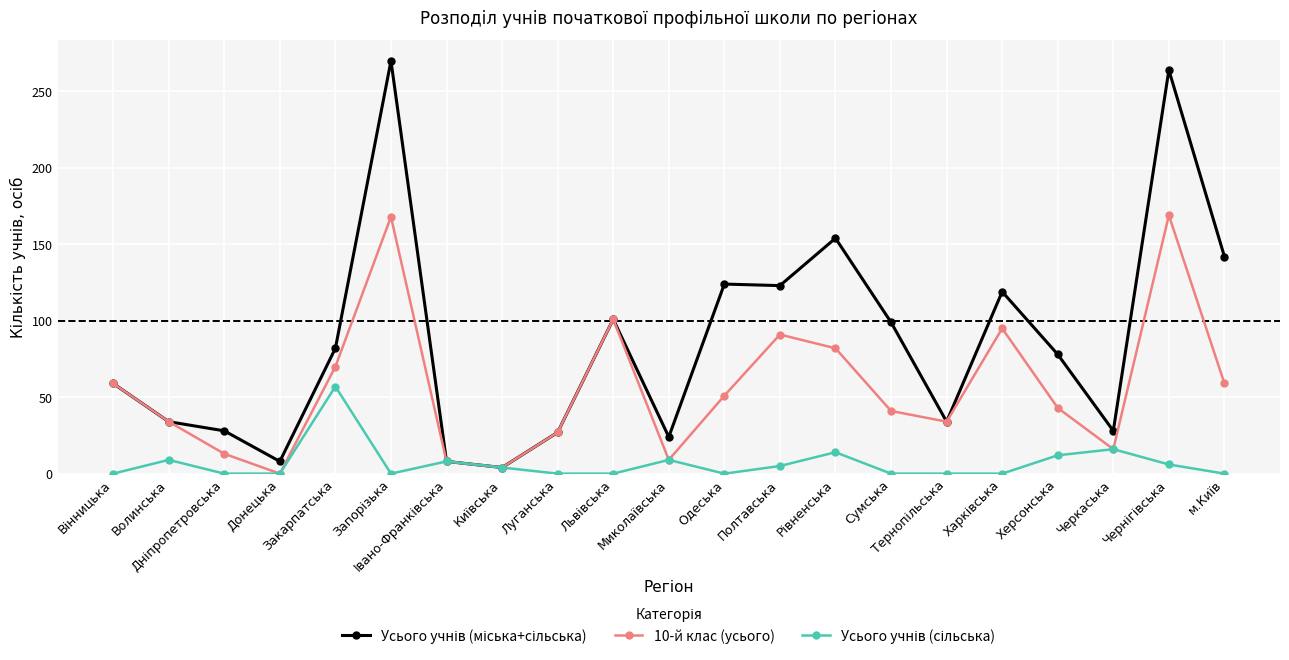

How many data points does each series have?

21